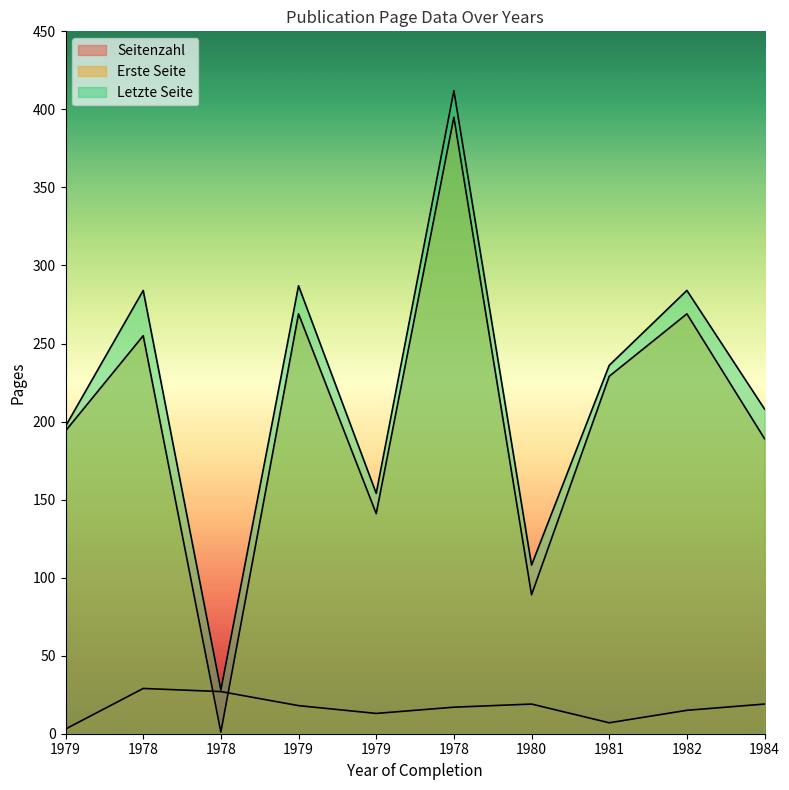

How many lines are shown in the chart?

3